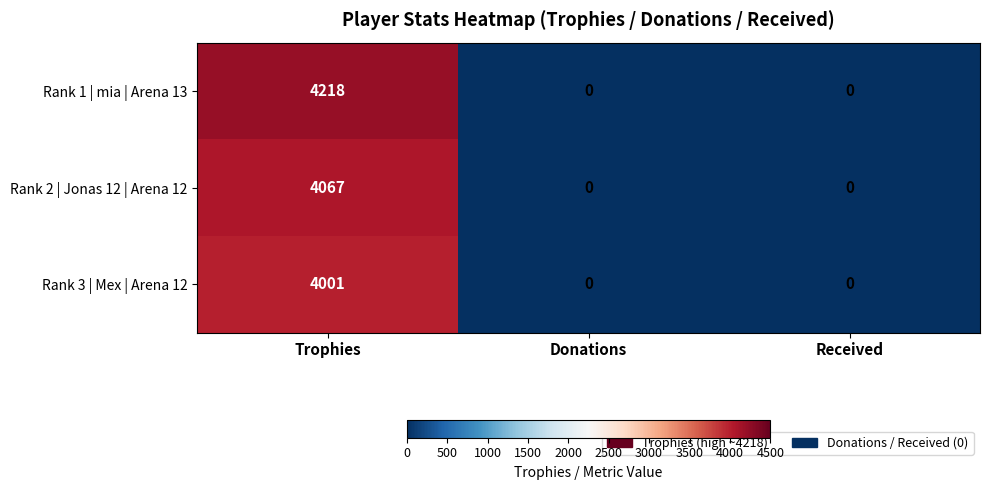

Reading left to right, extract all data points from this chart.

Rank 1 | mia | Arena 13: 4218	0	0
Rank 2 | Jonas 12 | Arena 12: 4067	0	0
Rank 3 | Mex | Arena 12: 4001	0	0